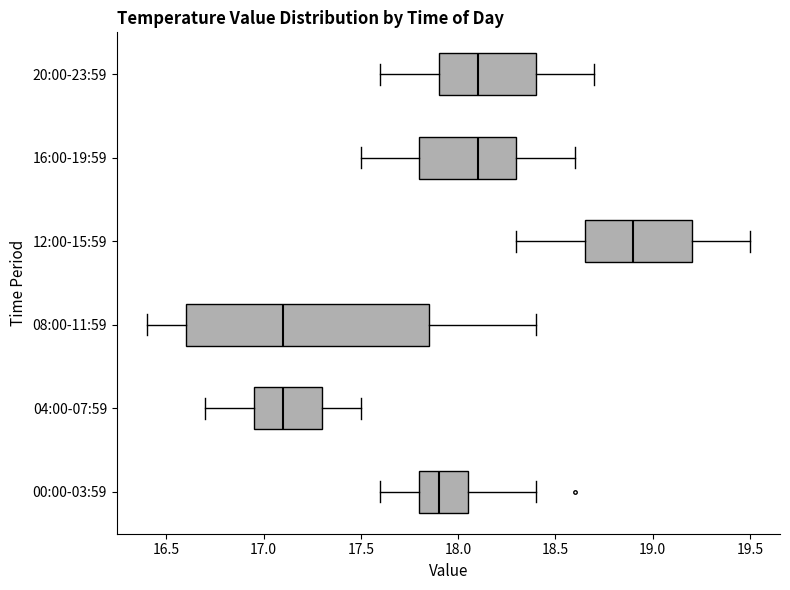

Comparing the boxes themselves (not the whiskers), which one is the widest?

08:00-11:59